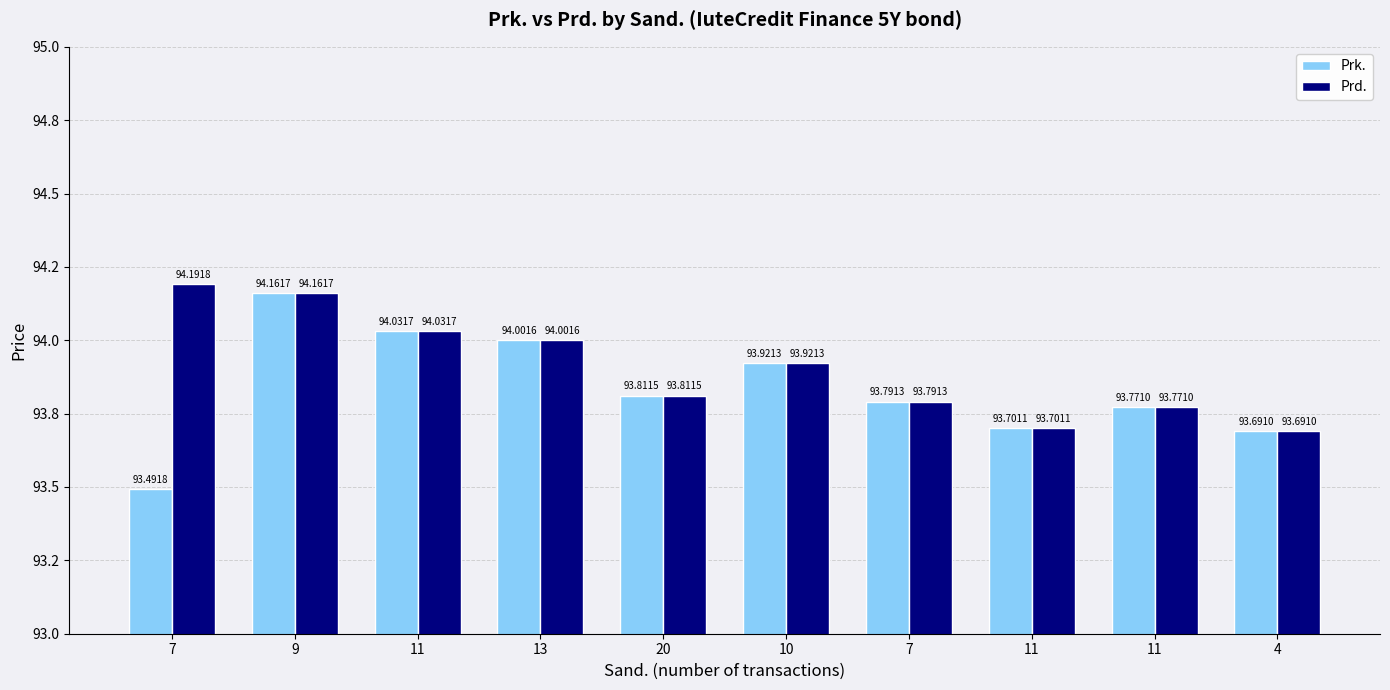

What are all the series names shown in the legend?

Prk., Prd.